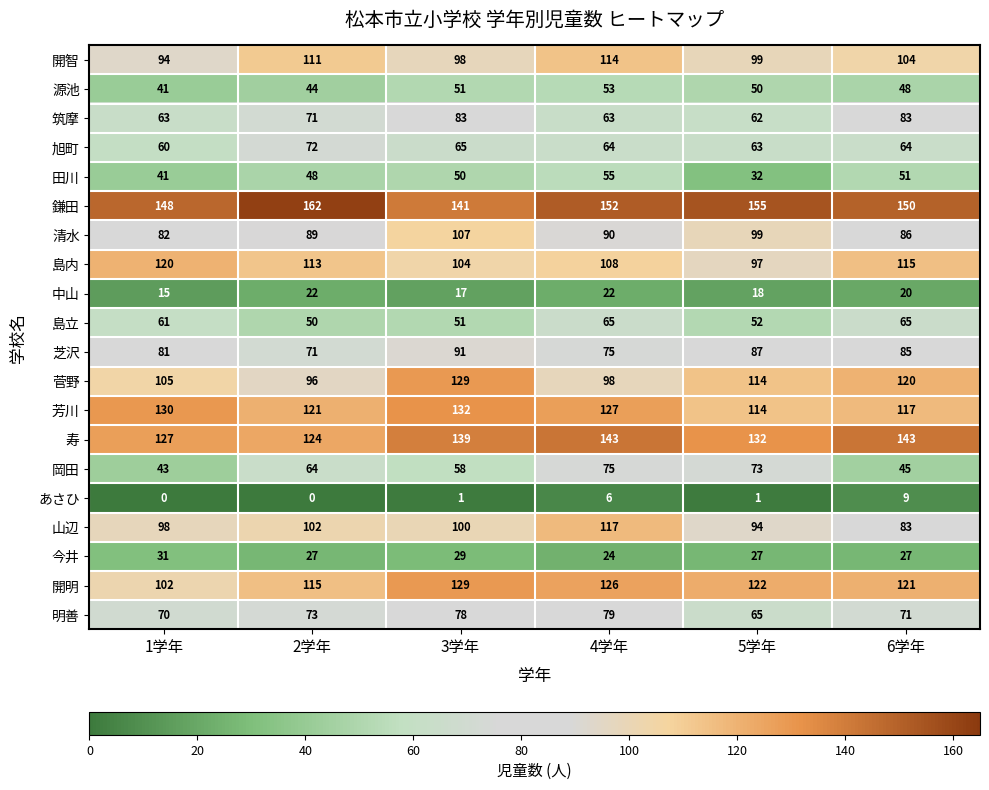

What is the difference between the 菅野 values at 2学年 and 3学年?

33